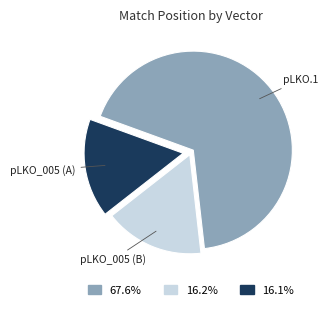

Approximately how many times larger is the value at 67.6% compared to 16.2%?

4.2